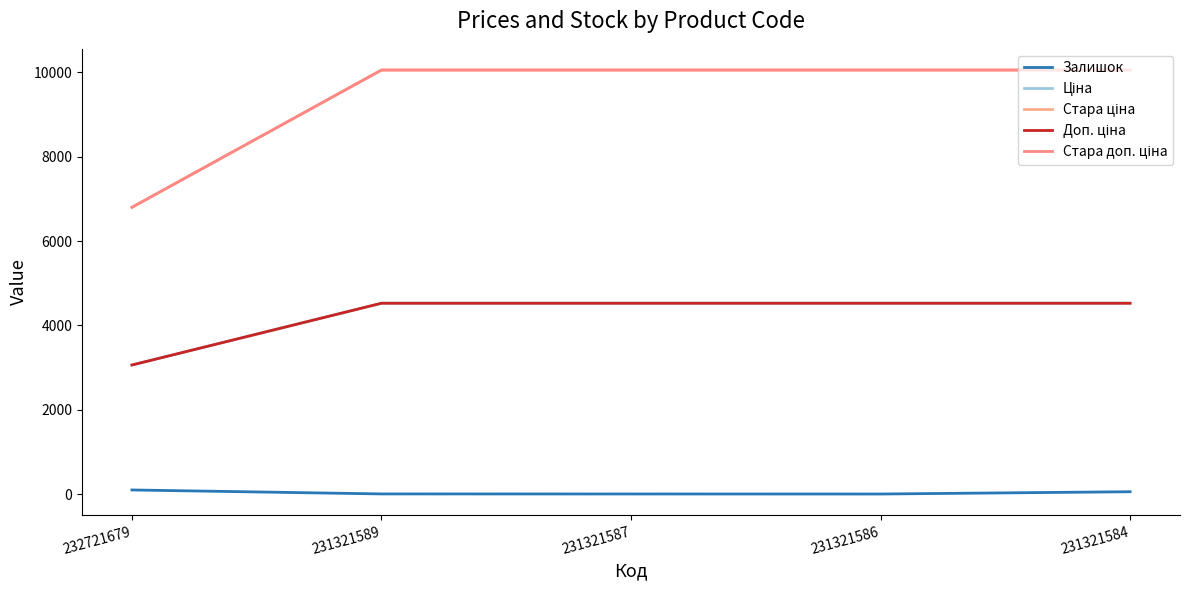

What is the value of the Стара доп. ціна point at the 3rd from the left?

10054.8